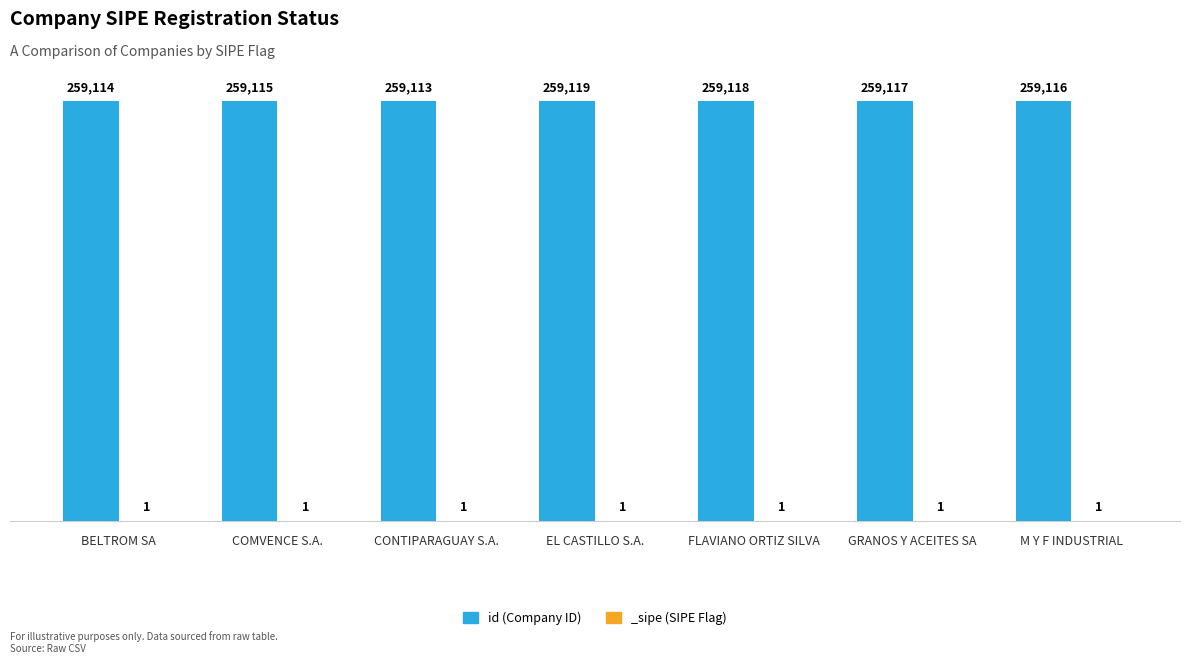

How many values are between 259114 and 259118?

5